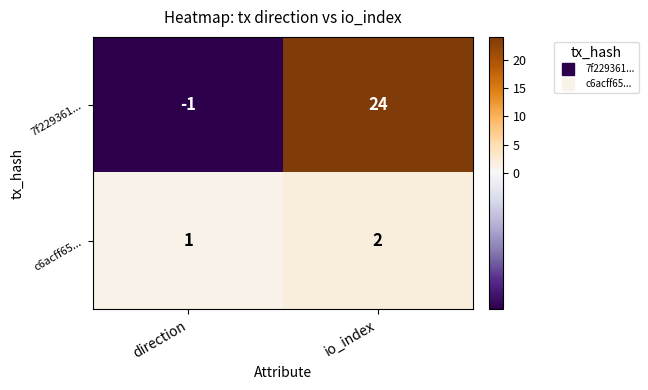

List the series in order of their overall mean, highest first.

7f229361..., c6acff65...